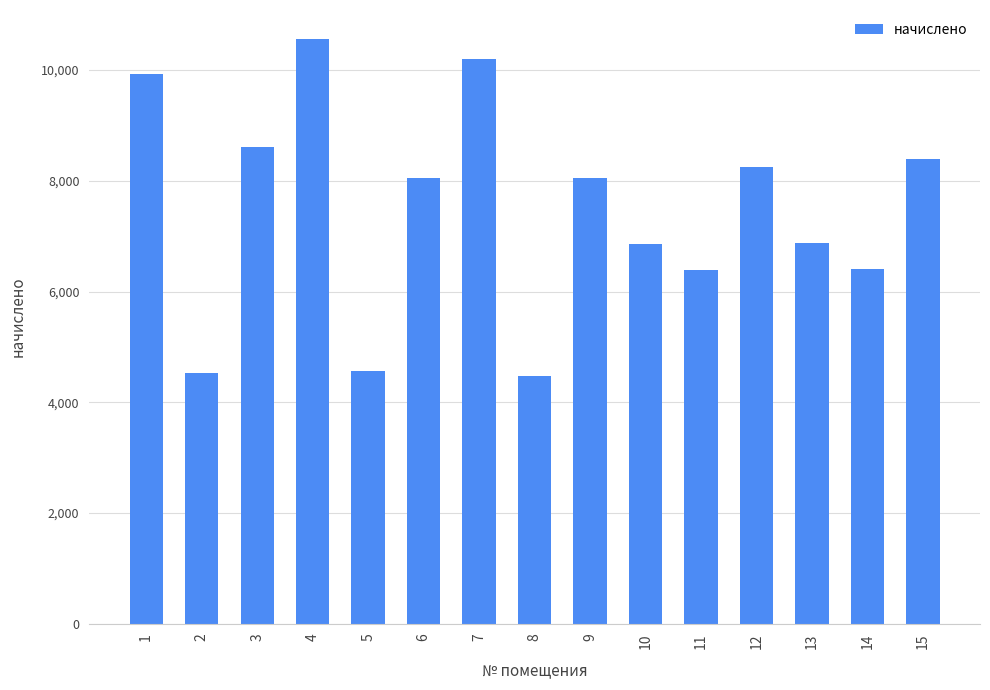

What is the difference between the maximum and second lowest values?

6023.7